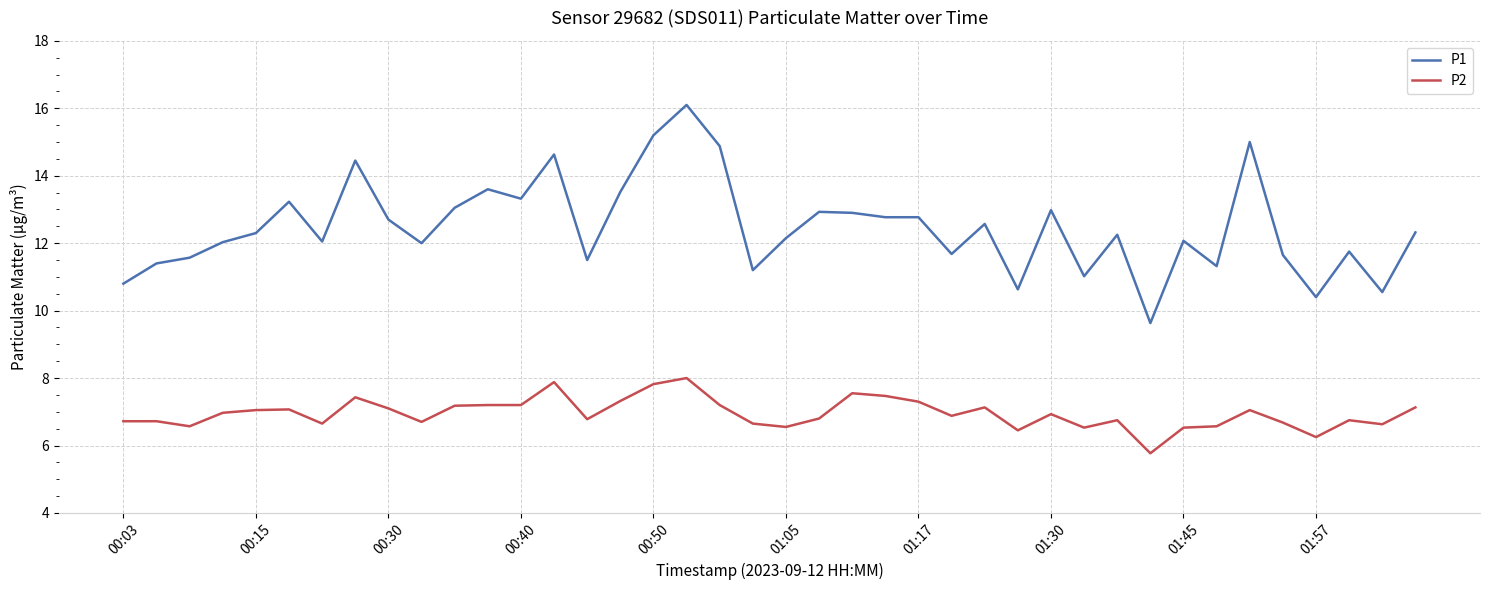

What is the average value of the P1 series?

12.5